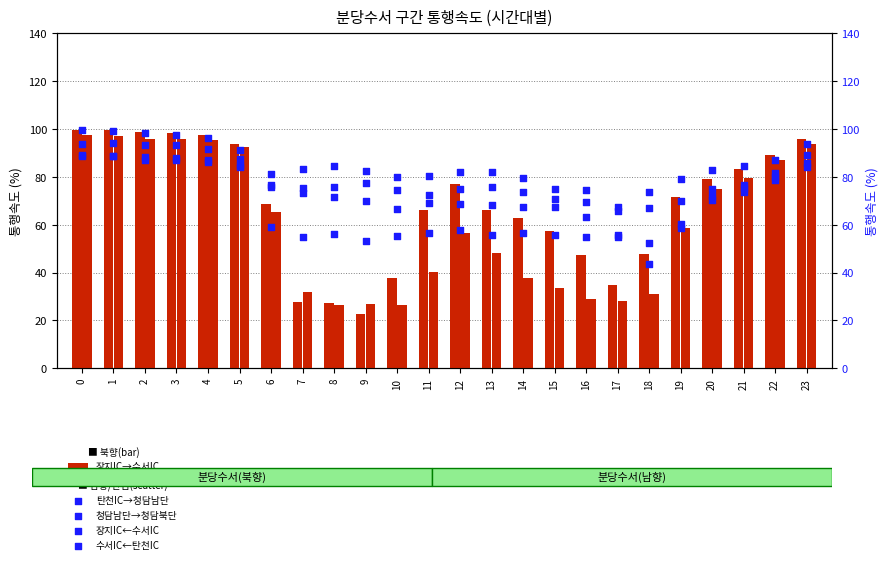

Which series contains the lowest Y value?

장지IC→수서IC